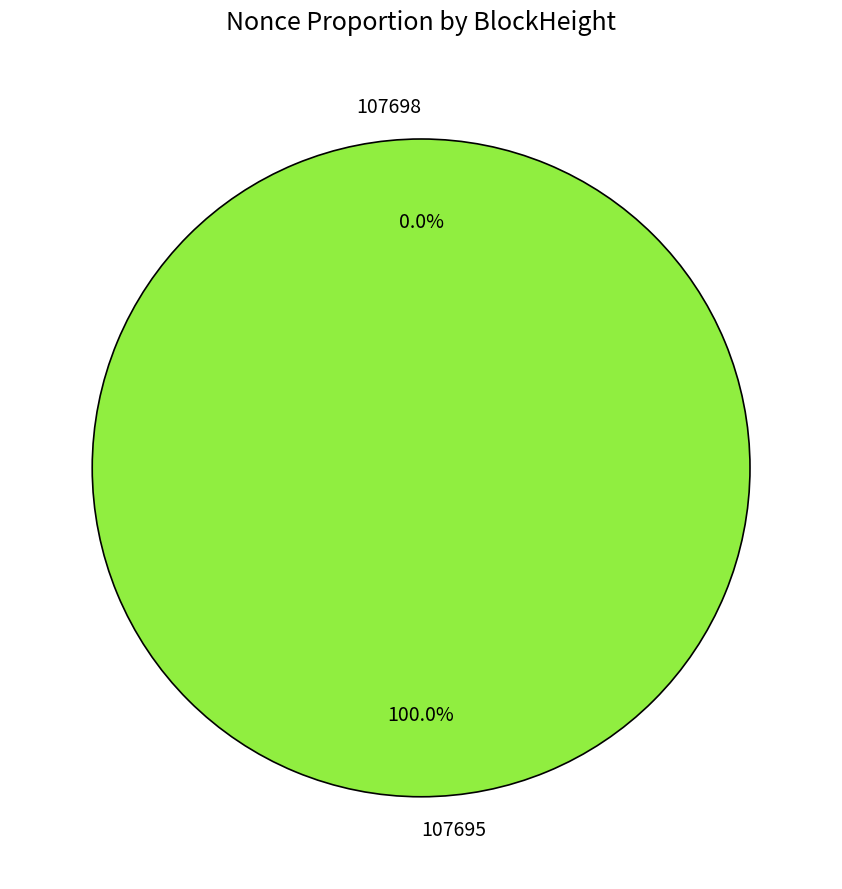

Which slice represents more than half of the pie?

107695